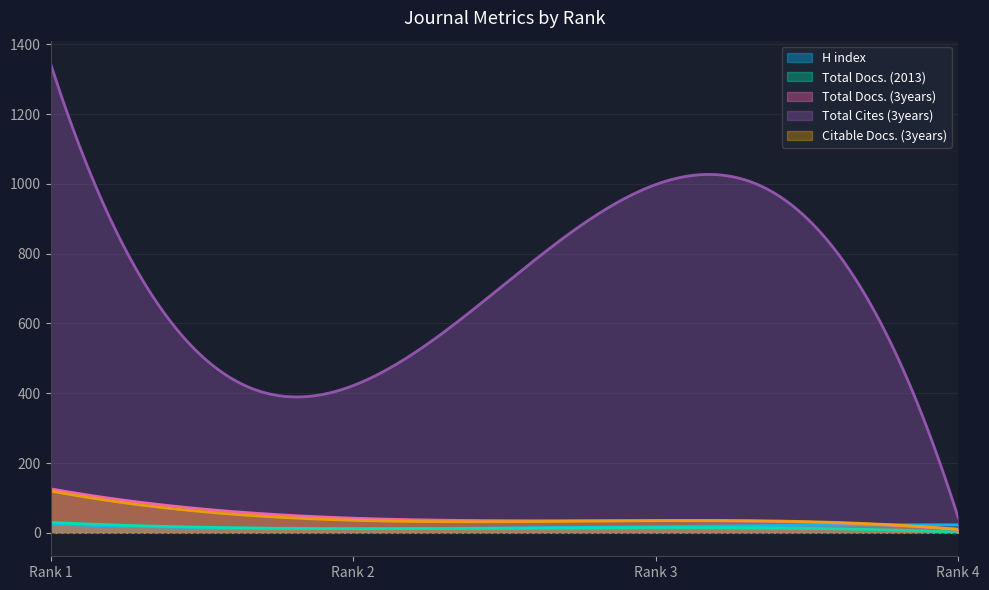

Which series has the largest total across all categories?

Total Cites (3years)